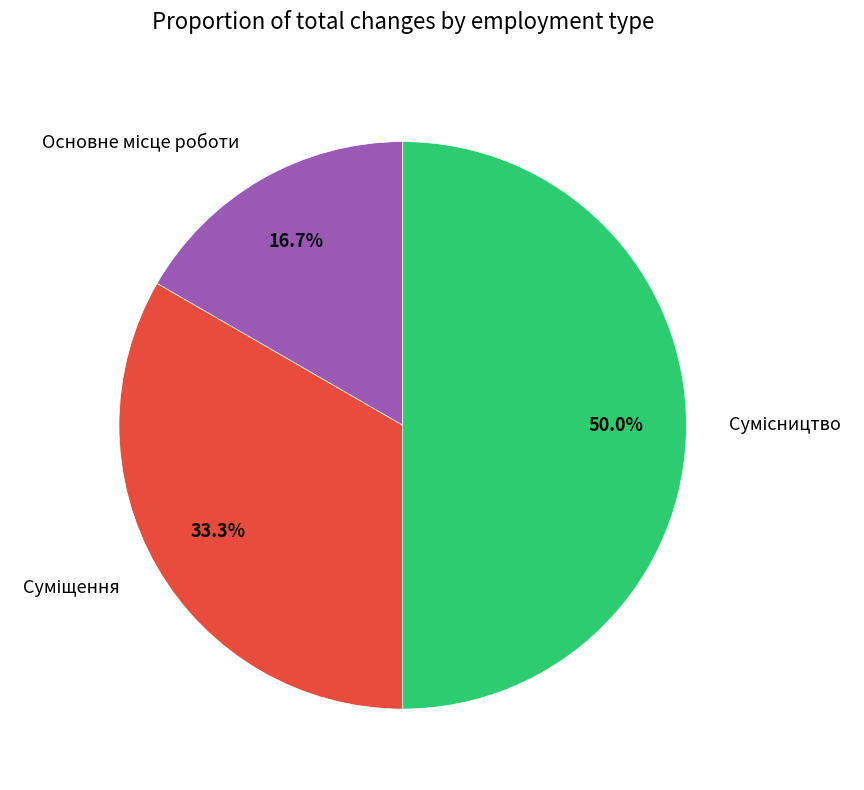

How many slices are in this pie chart?

3